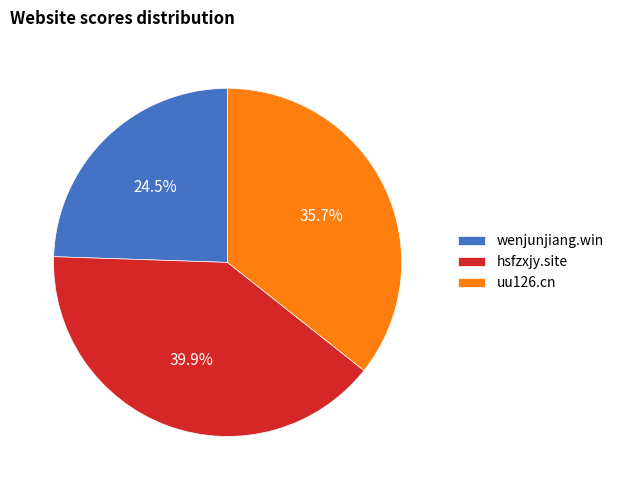

What percentage do uu126.cn and wenjunjiang.win together represent?

60.1%